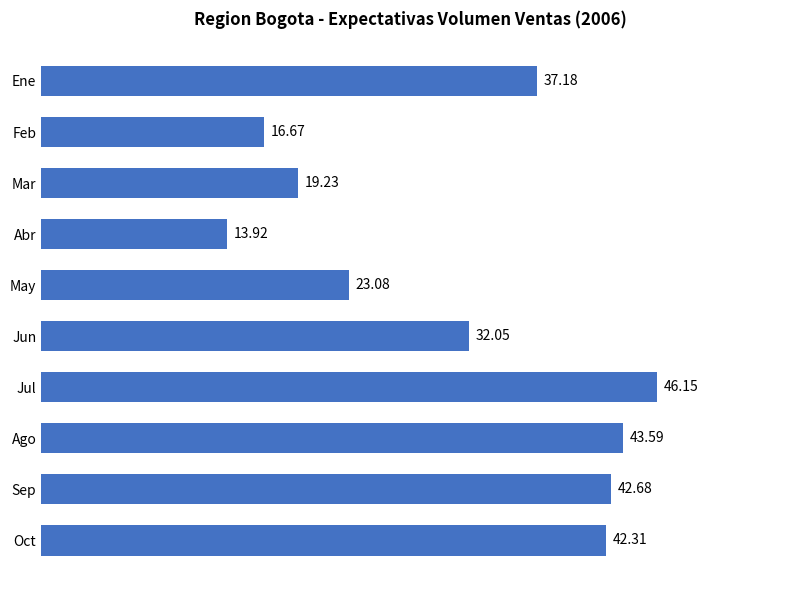

What is the average value?

31.7